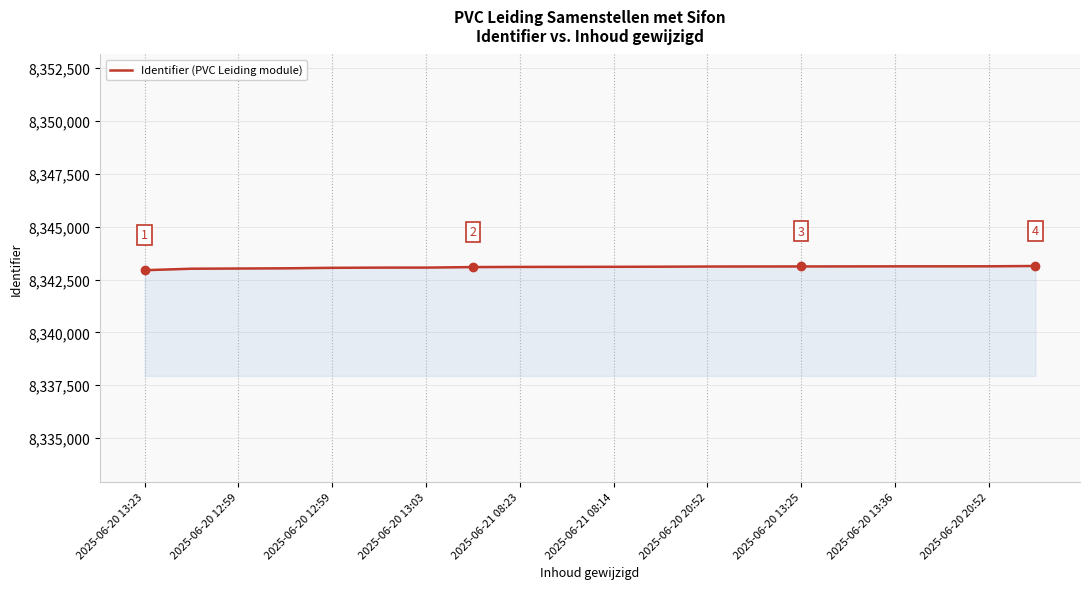

What is the average value?

8343084